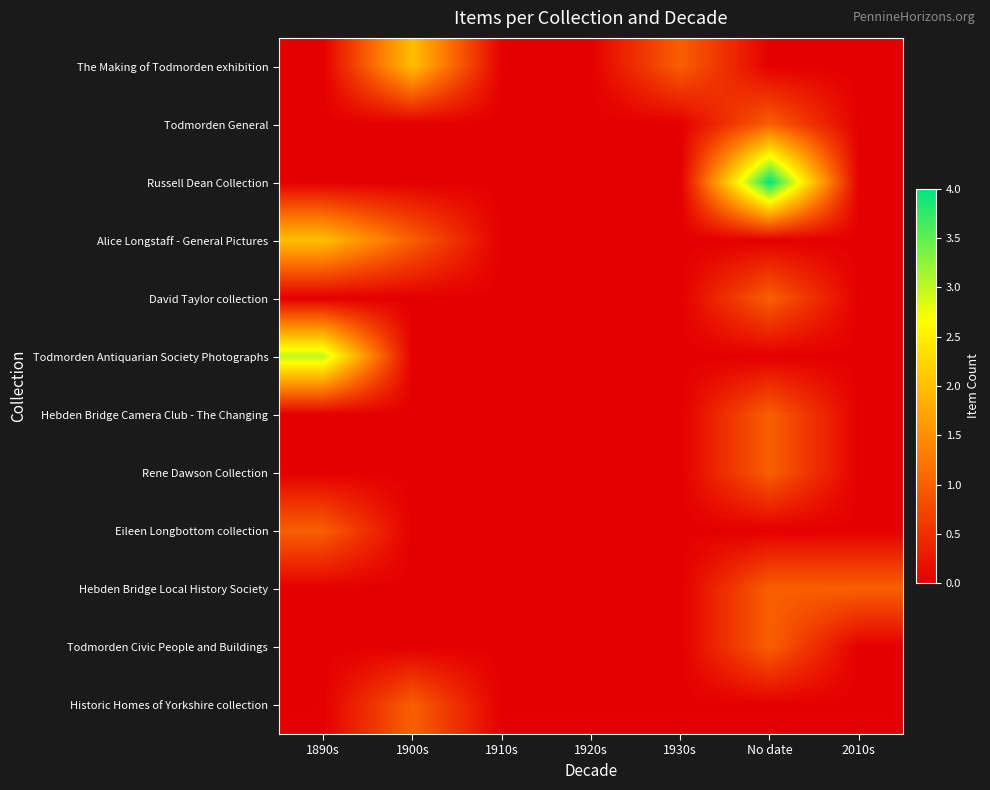

Between 1890s and 1910s, which is larger?

1890s